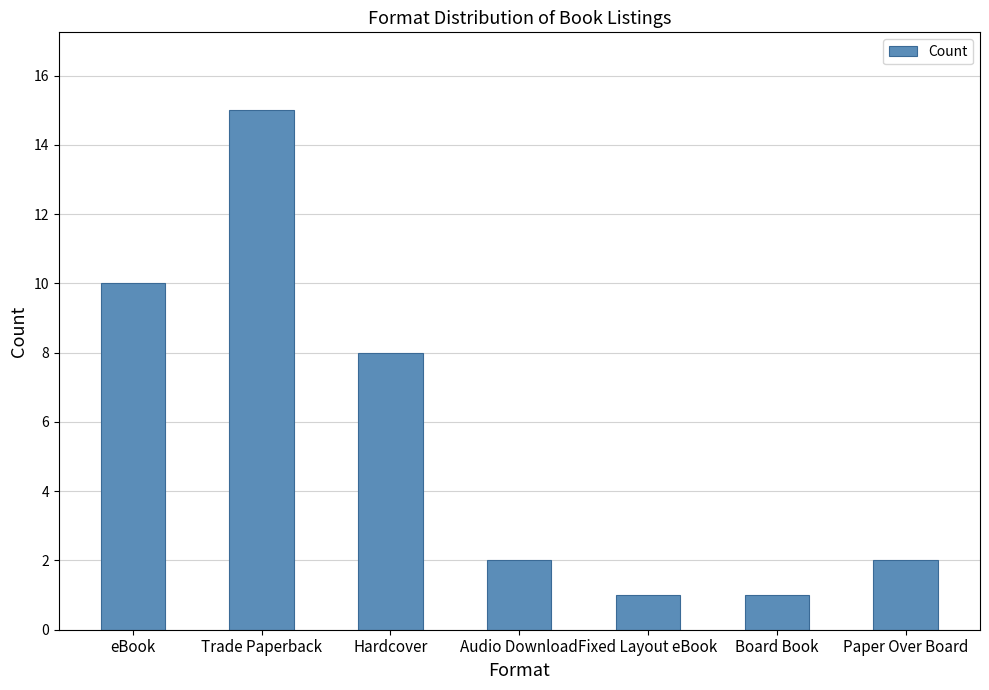

What position from the right is Board Book?

2